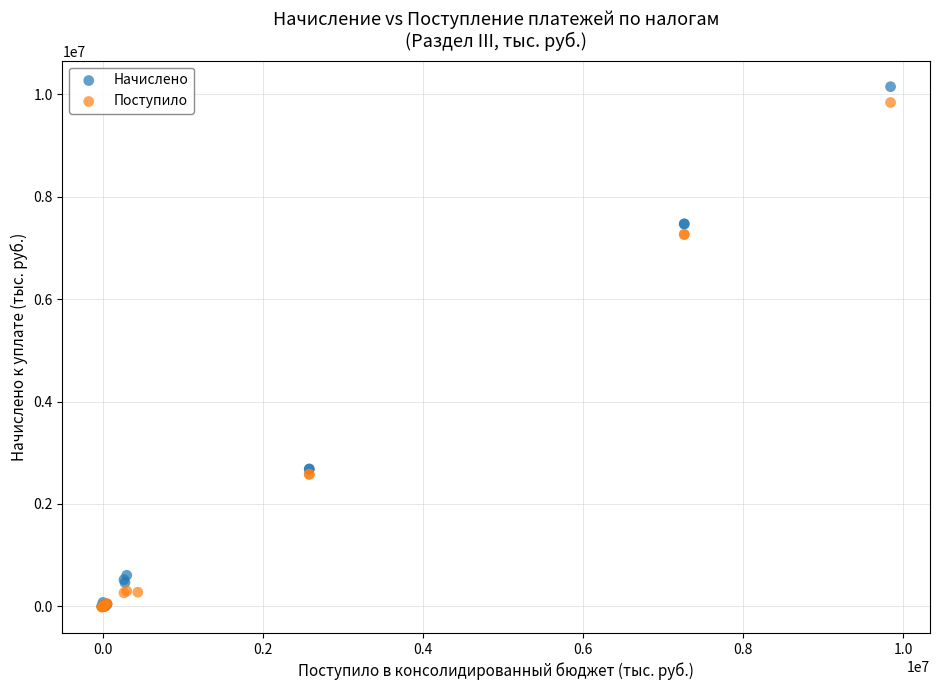

What are all the series names shown in the legend?

Начислено, Поступило